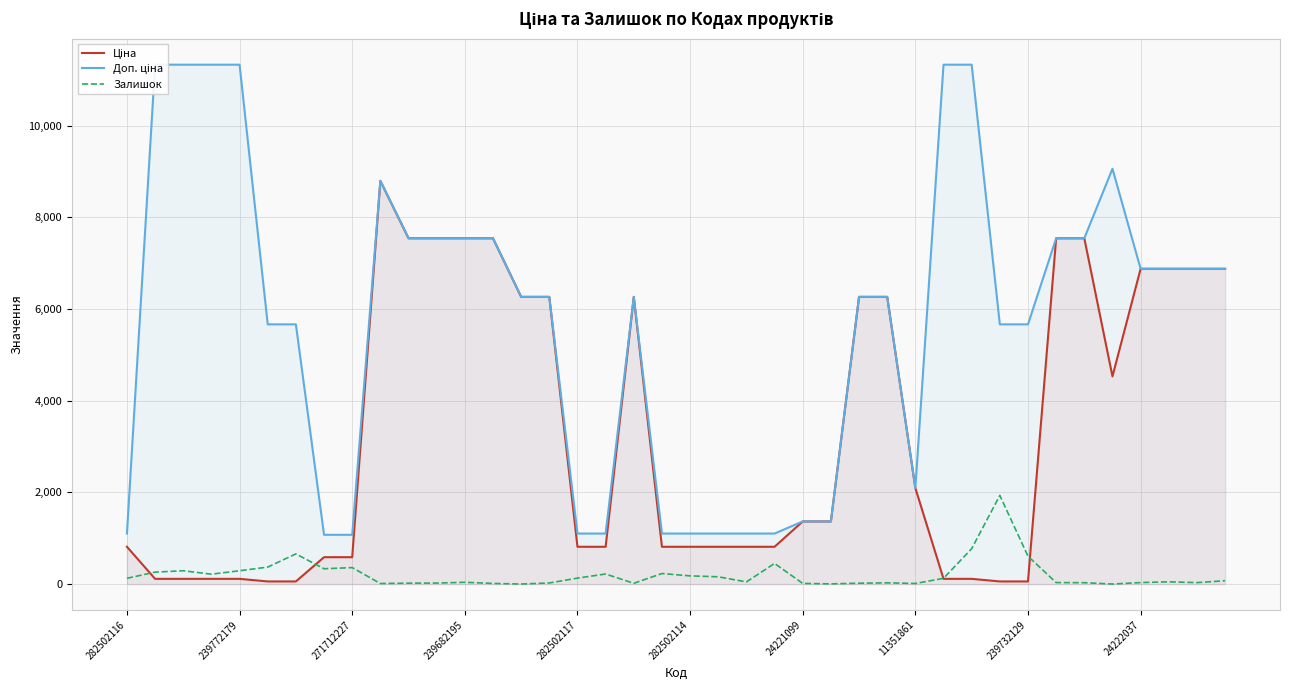

At which label is Залишок closest to 966?

30